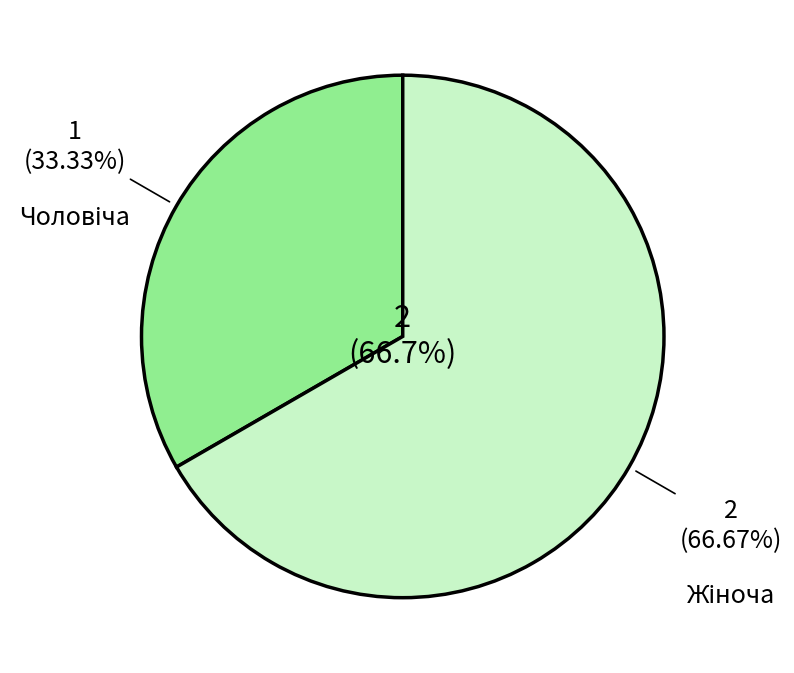

What is the largest slice in the pie chart?

Жіноча